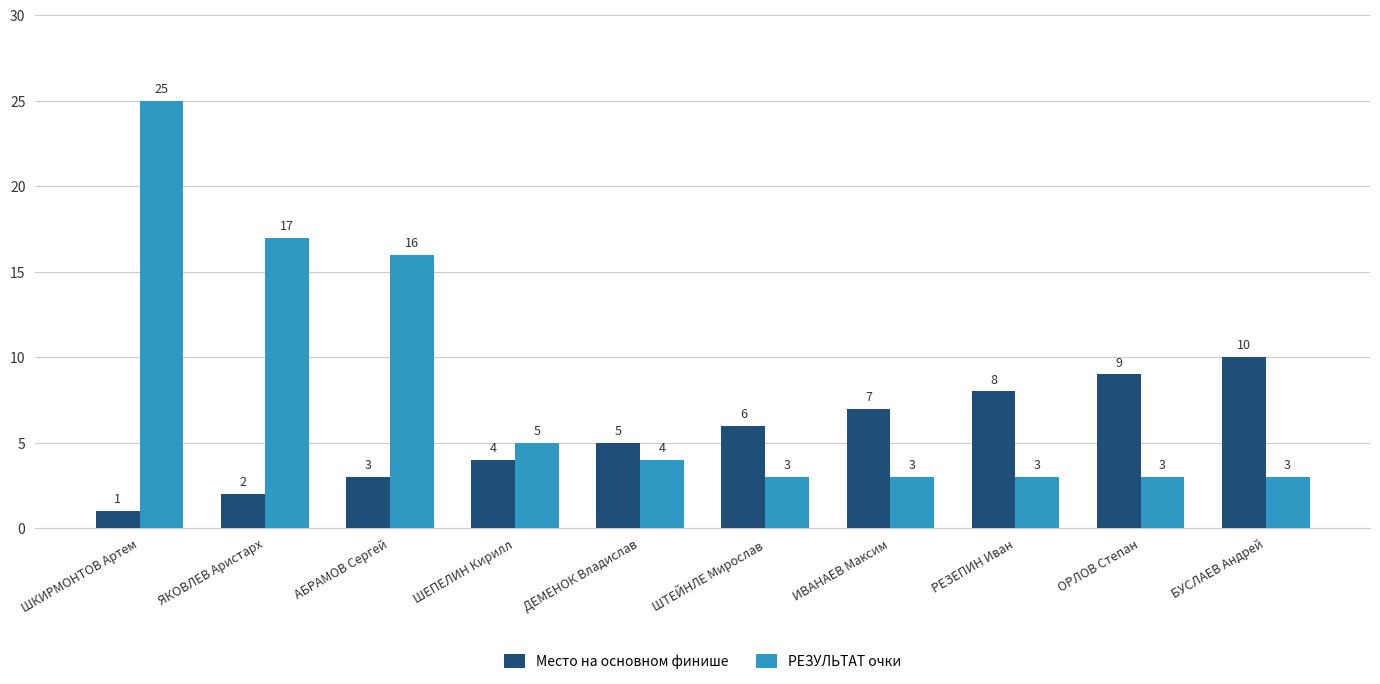

What is the spread (max minus min) of values at ШТЕЙНЛЕ Мирослав?

3